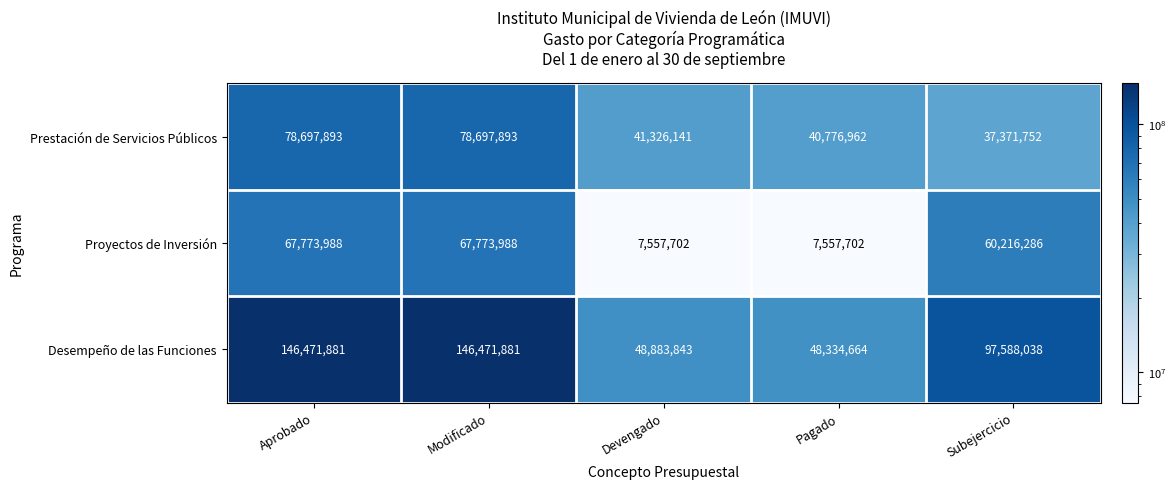

What is the difference between the maximum and minimum values in the Proyectos de Inversión series?

60216286